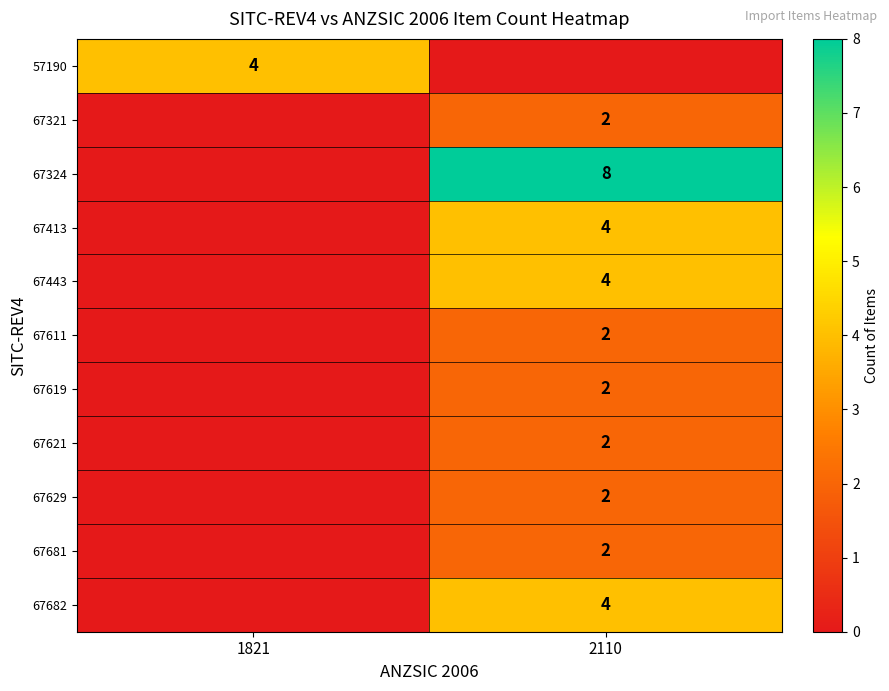

True or false: 67629 has a value of 2 at 2110.

True